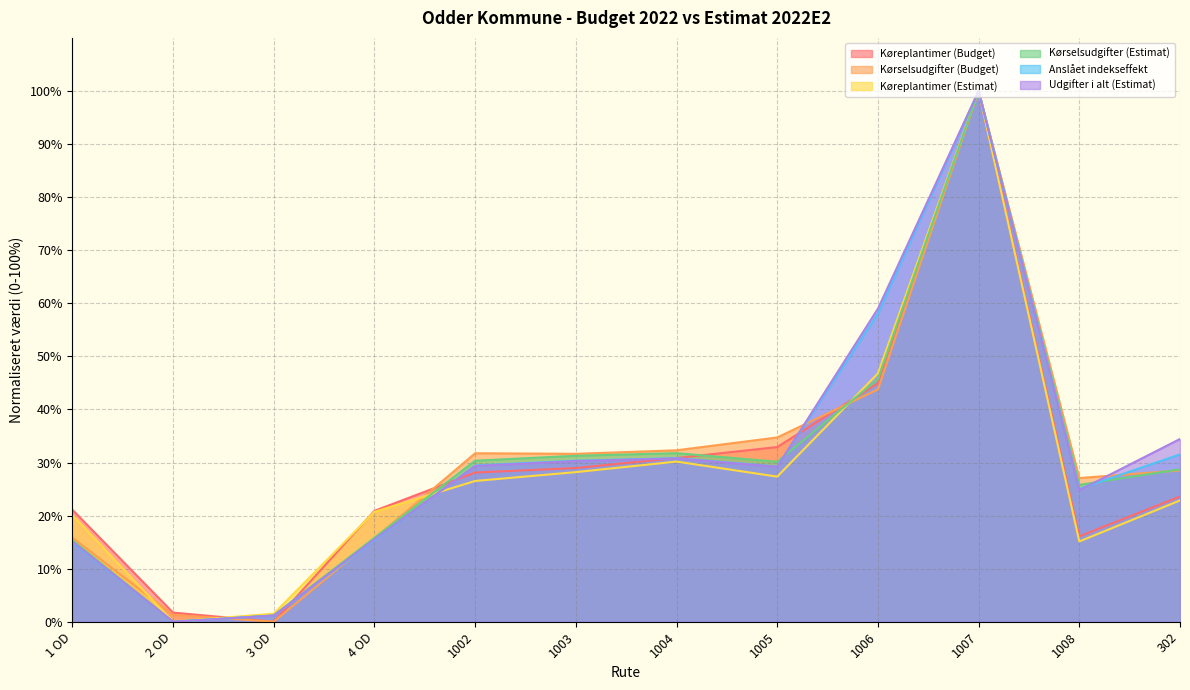

What is the sum of all Køreplantimer (Budget) values?

349.1